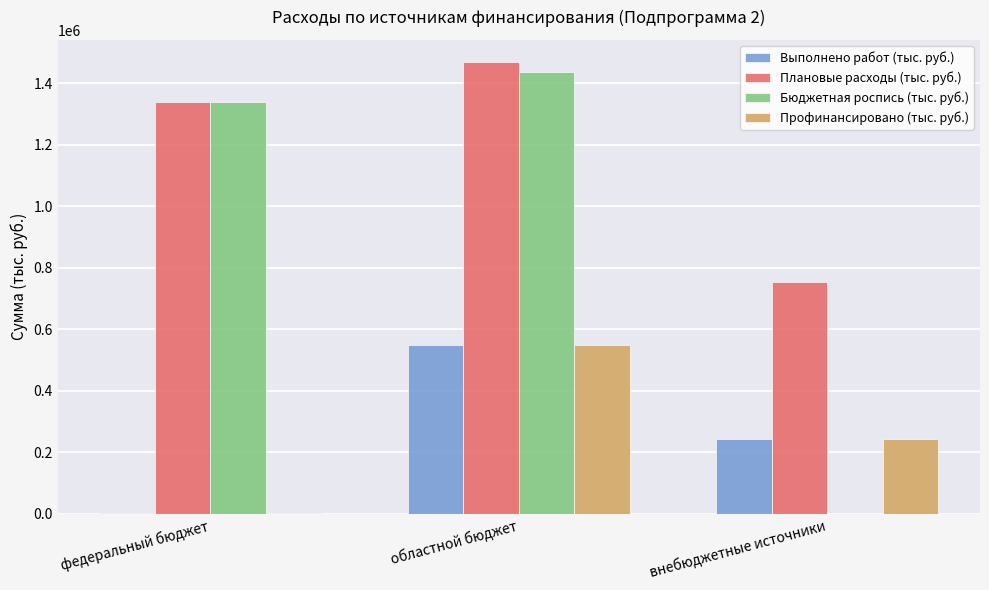

Which series changed the most between федеральный бюджет and внебюджетные источники?

Бюджетная роспись (тыс. руб.)